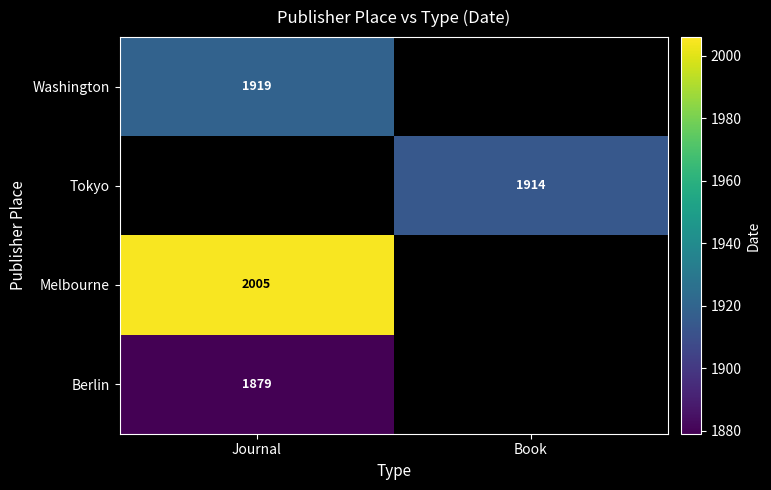

What is the difference between the highest and lowest values at Journal?

126.0